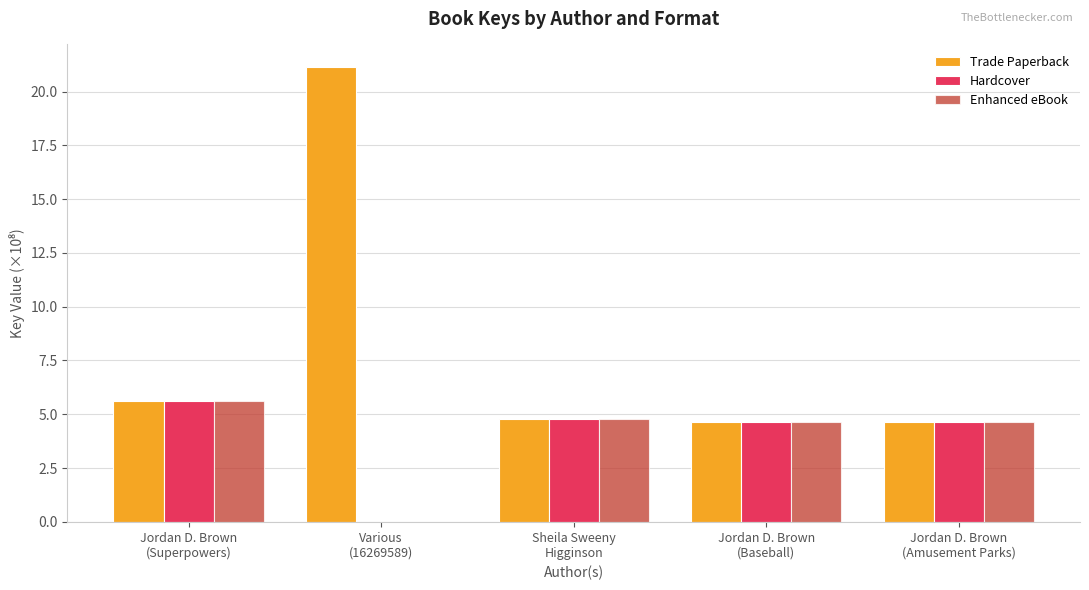

Which series has the largest total across all categories?

Trade Paperback